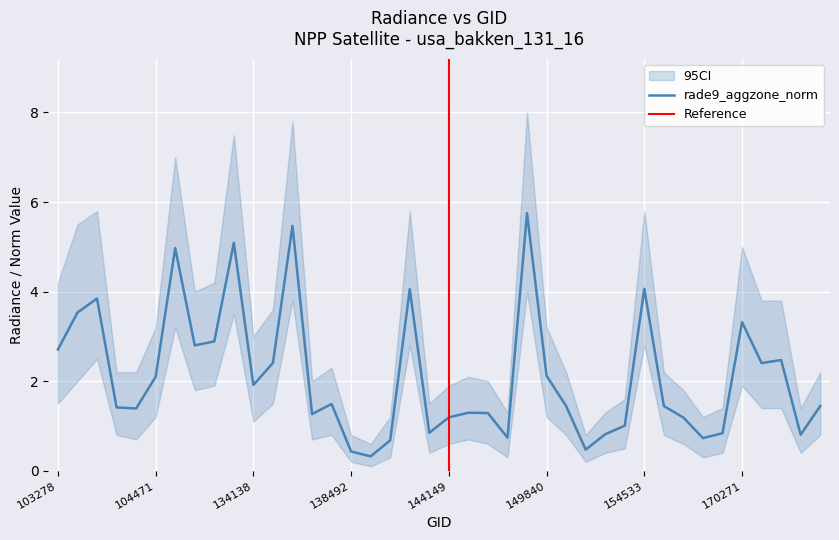

True or false: the data shows 1.4 at 103988.

True